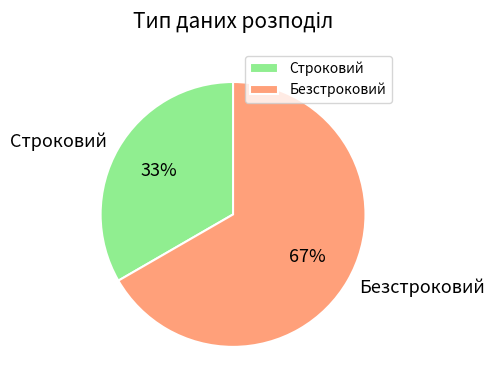

True or false: Строковий accounts for 20% of the total.

False